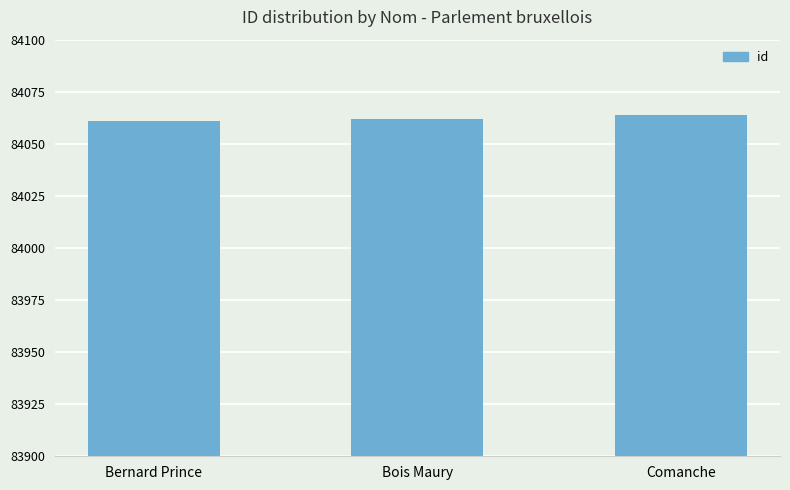

The chart shows a value of 38284 at Bois Maury. True or false?

False